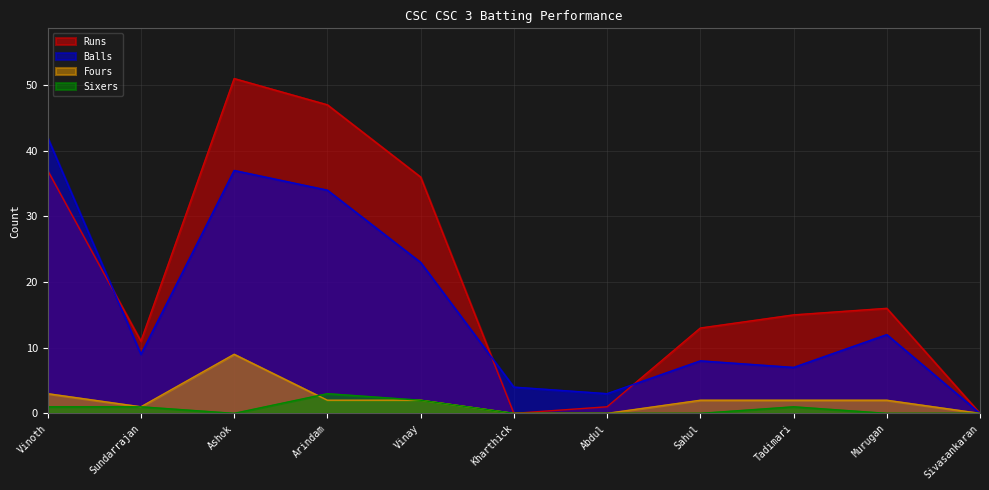

How many data points in Balls are less than 9?

5